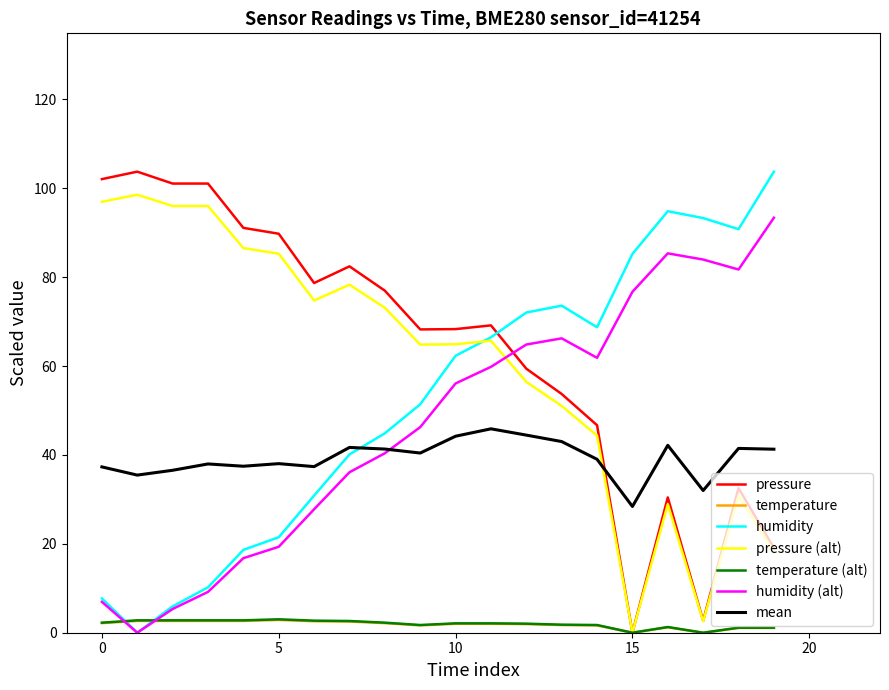

Which series ends up on top after the final intersection of humidity (alt) and temperature?

humidity (alt)